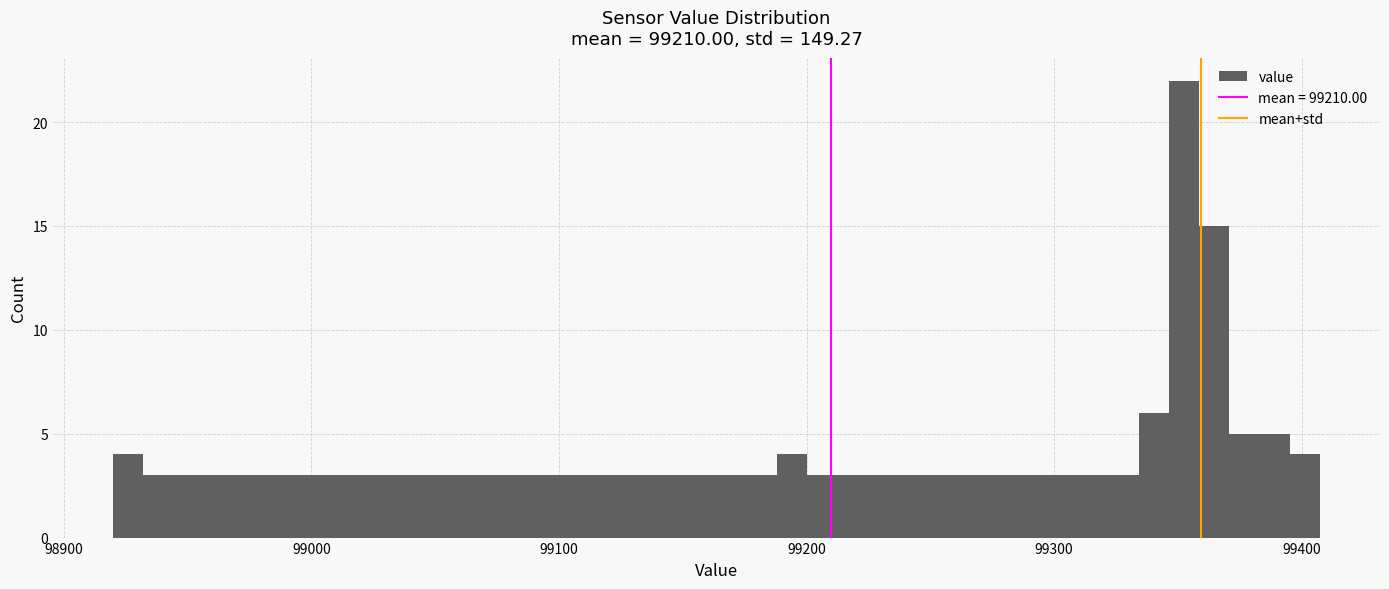

Around what value on the x-axis is the tallest bar? Give the approximate position of its centre, as read against the axis.

99350